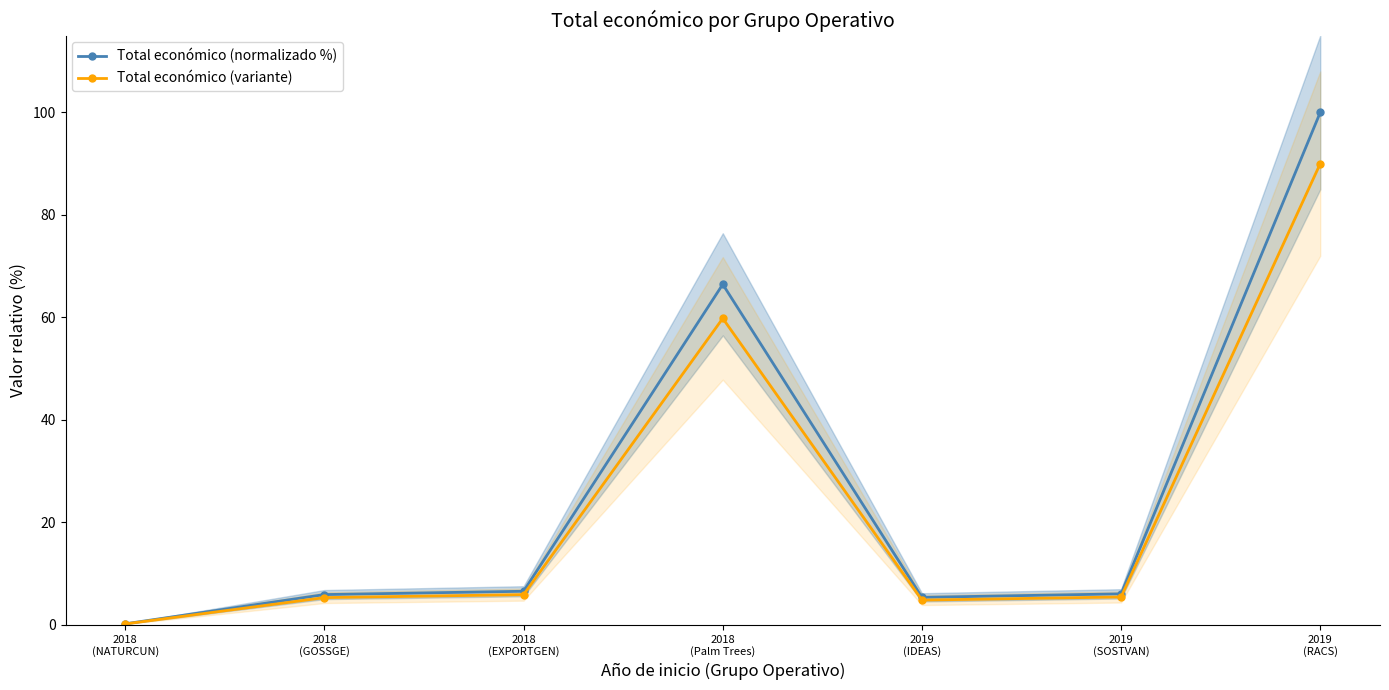

List the series in order of their peak value, highest first.

Total económico (normalizado %), Total económico (variante)